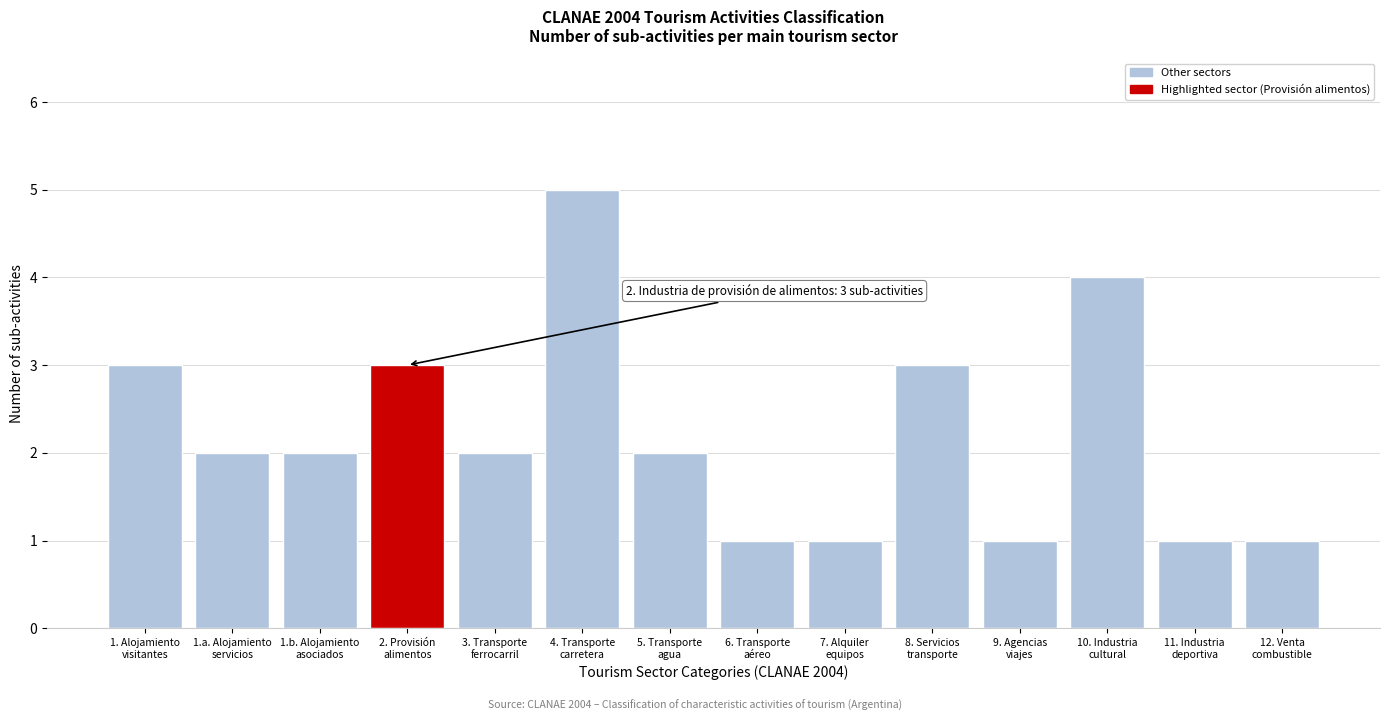

Reading left to right, extract all data points from this chart.

3	2	2	3	2	5	2	1	1	3	1	4	1	1